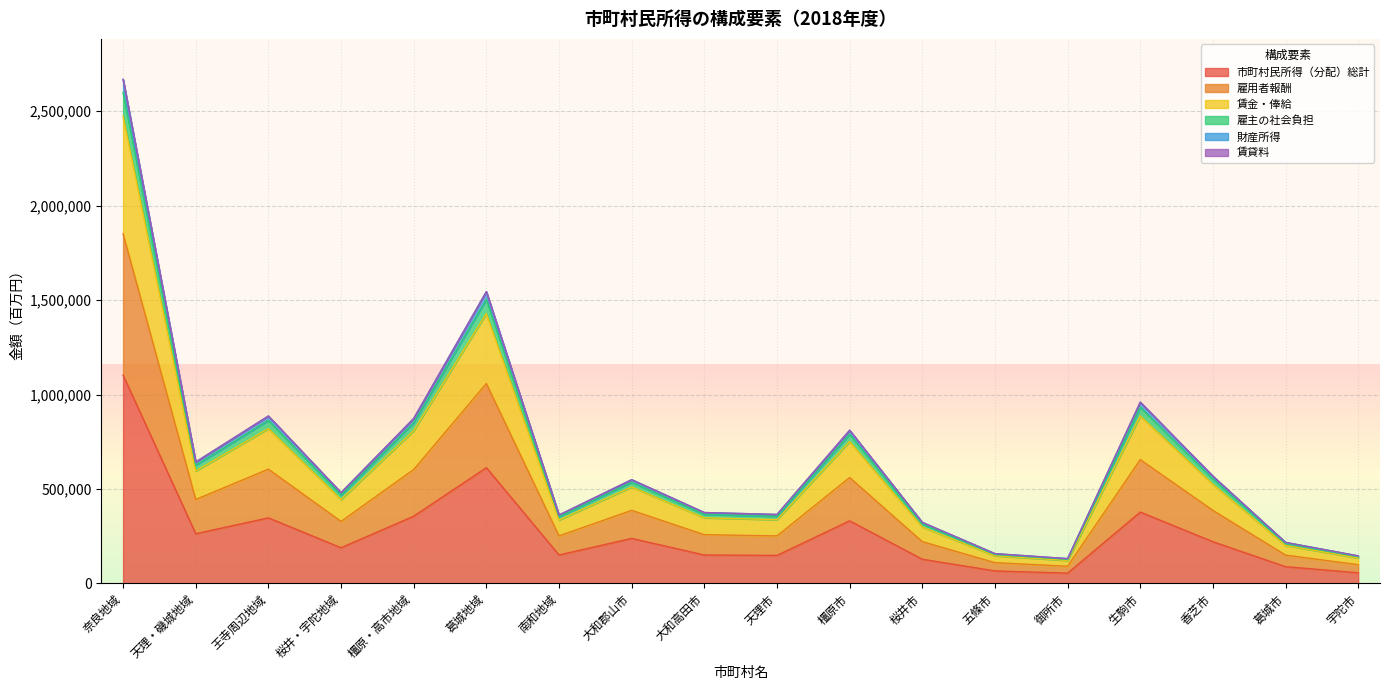

Is the value of 雇主の社会負担 at 大和郡山市 greater than the value of 賃金・俸給 at 天理・磯城地域?

No